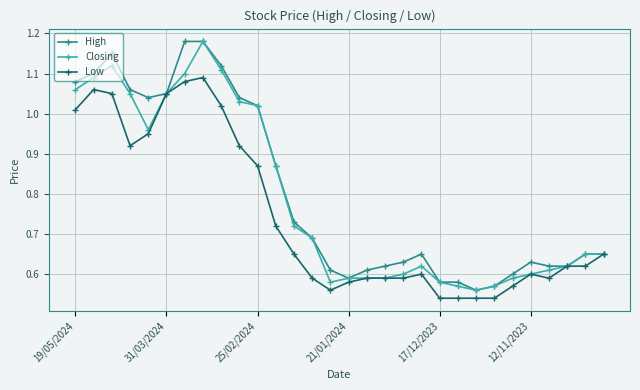

At how many categories does at least one series exceed 0?

30